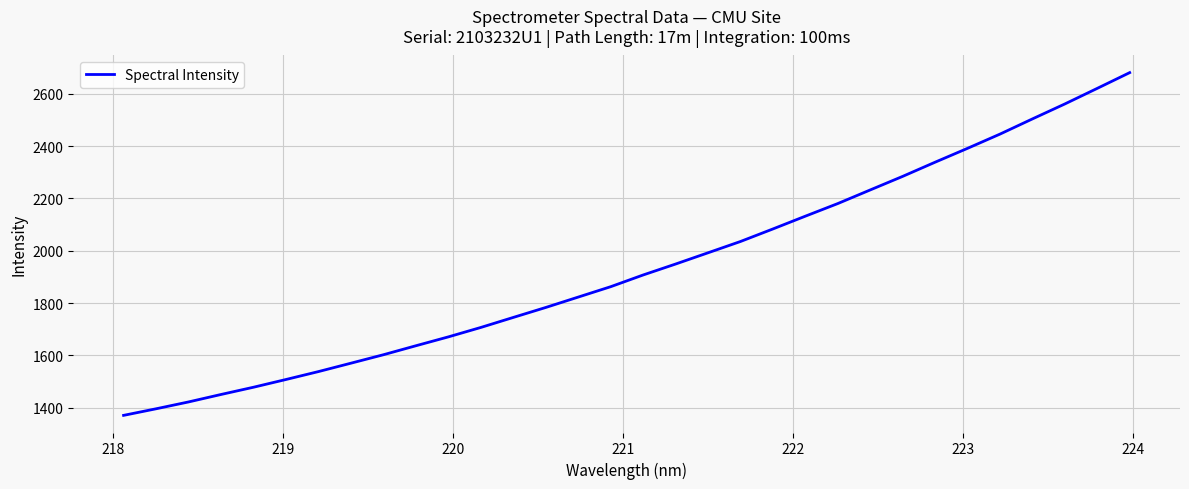

How many categories are shown in the chart?

32